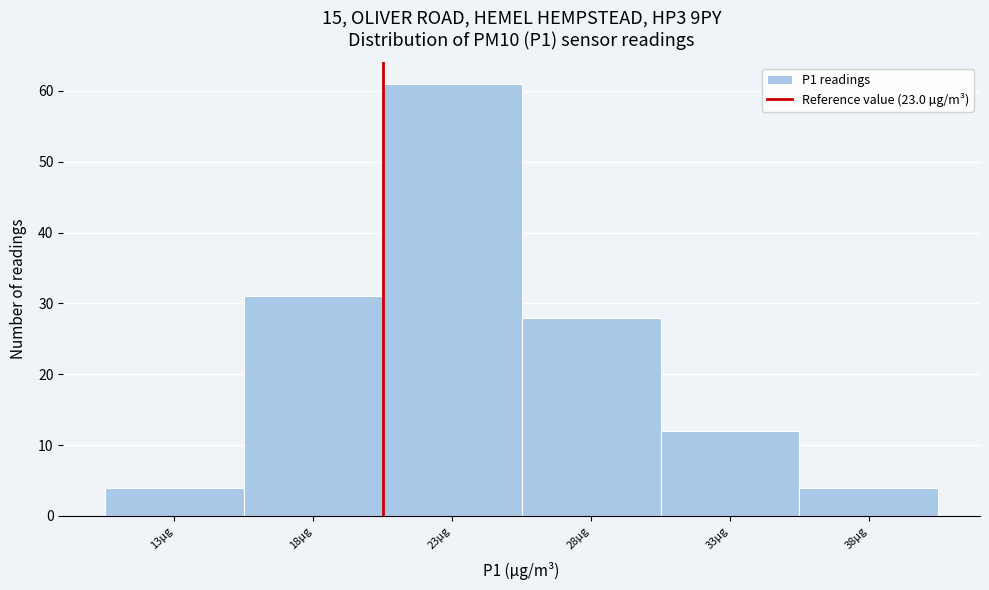

Reading right to left, transcribe all the data shown in this chart.

38µg=4	33µg=12	28µg=28	23µg=61	18µg=31	13µg=4